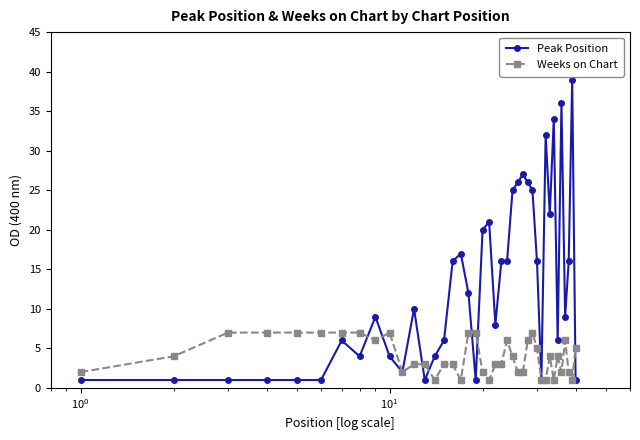

Which series has the largest total across all categories?

Peak Position